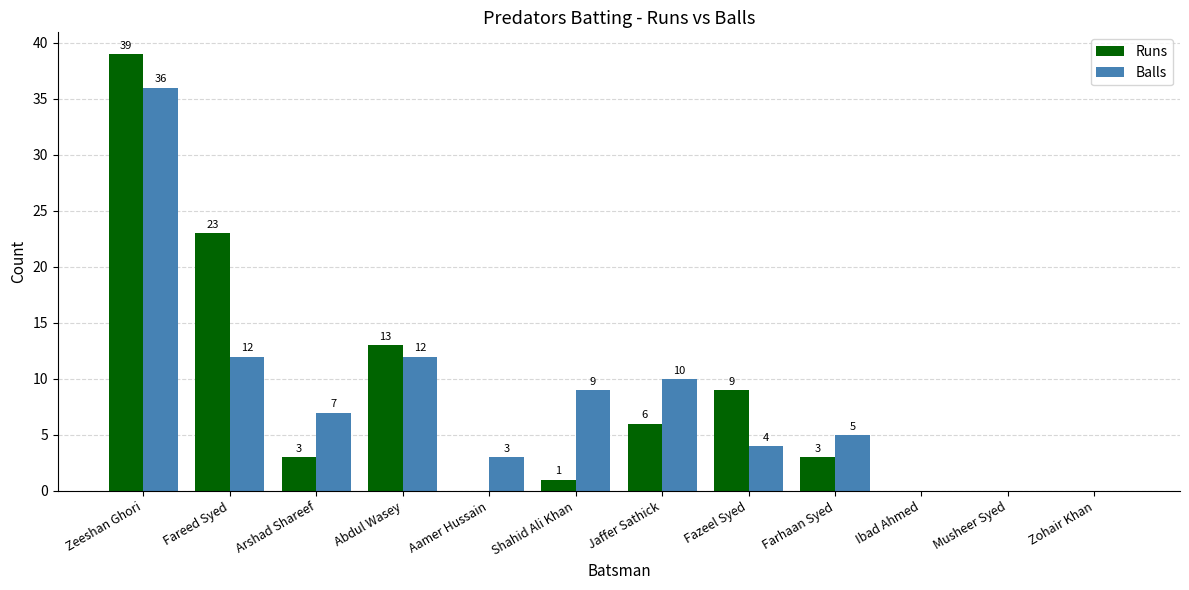

Where does the Runs series first go above 3?

Zeeshan Ghori